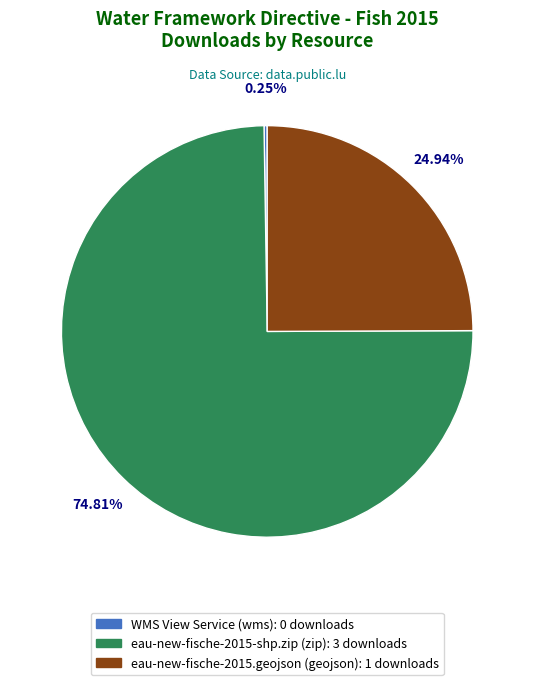

Which has a higher value, eau-new-fische-2015-shp.zip (zip) or eau-new-fische-2015.geojson (geojson)?

eau-new-fische-2015-shp.zip (zip)